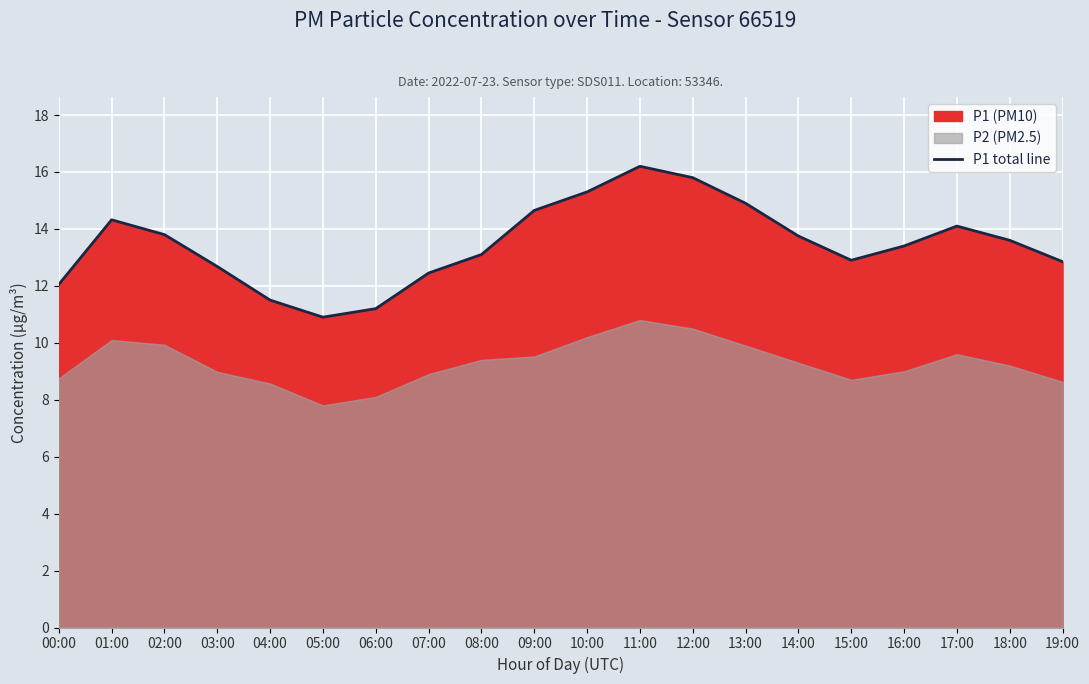

Where is the first local minimum?

05:00